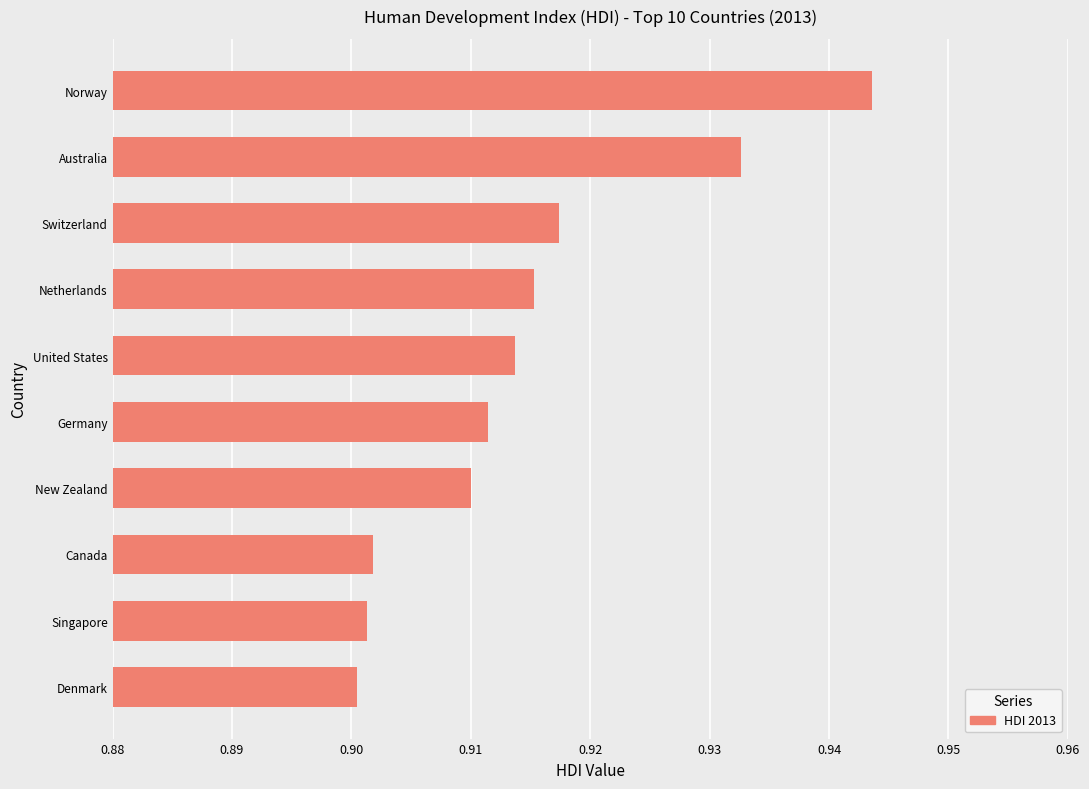

Which category has the highest value across all series?

Norway